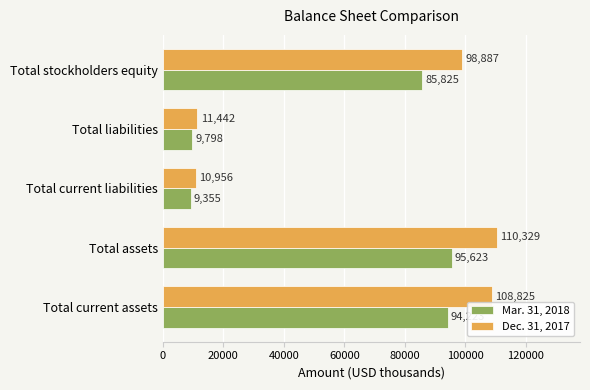

What is the minimum value shown in the chart?

9355